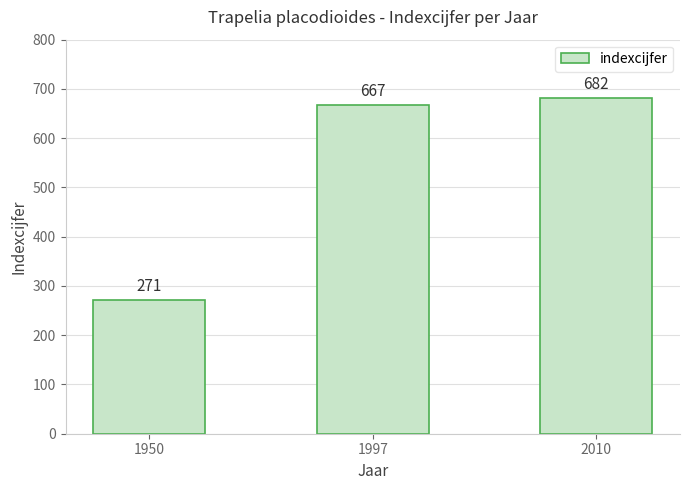

What is the value of the 2nd bar from the left?

667